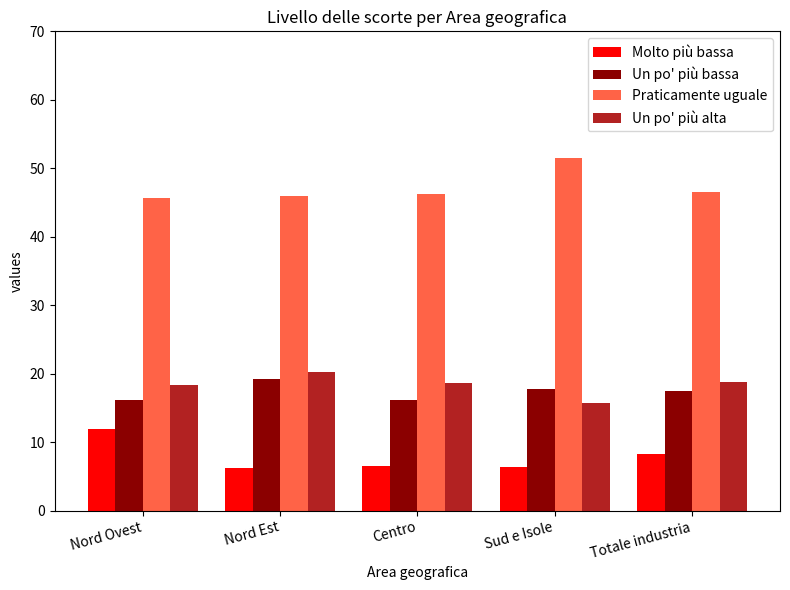

What is the smallest value displayed?

6.3